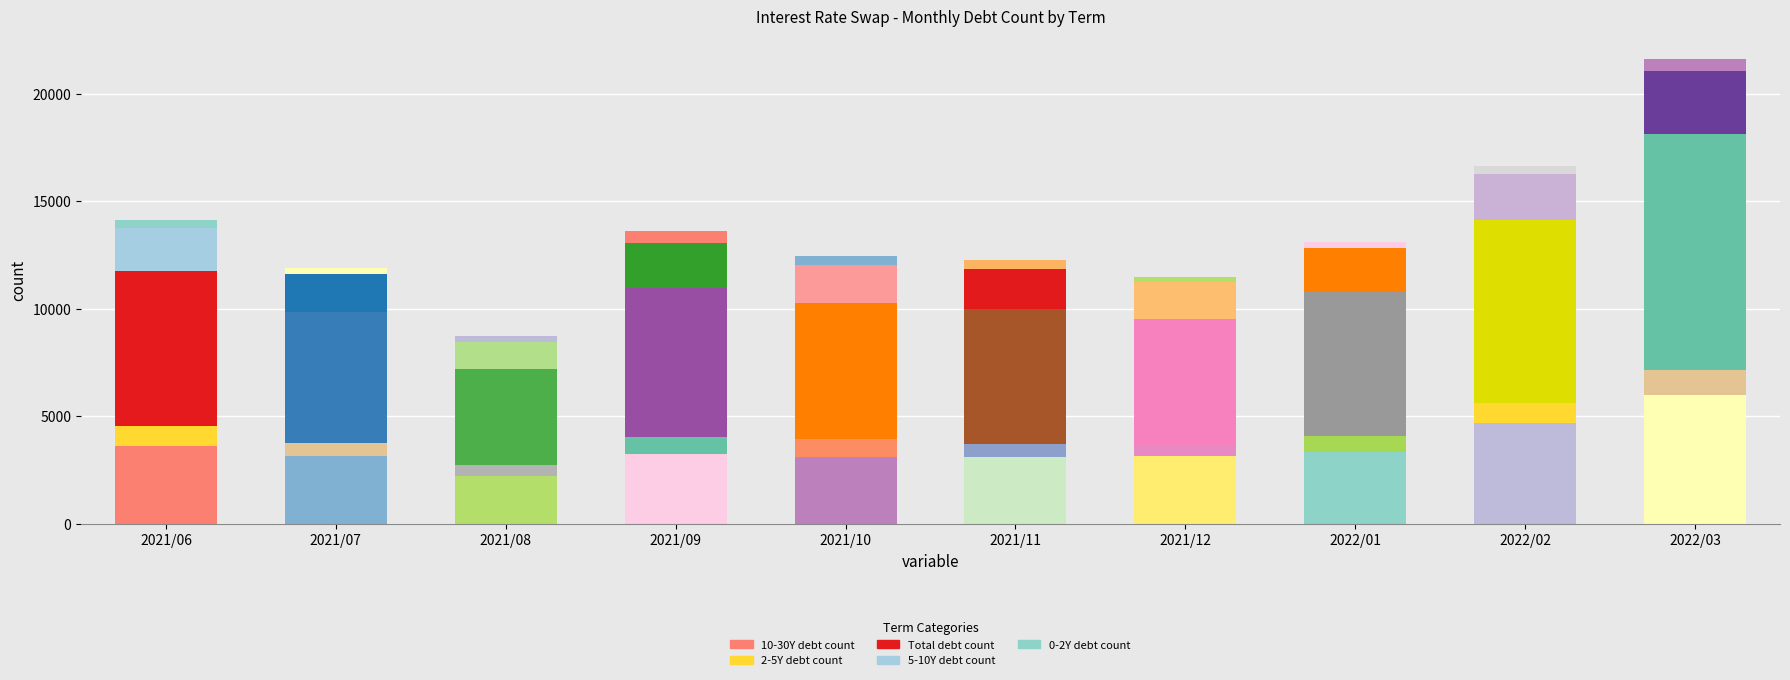

The 2-5Y debt count series shows 333 at 2021/09. True or false?

False